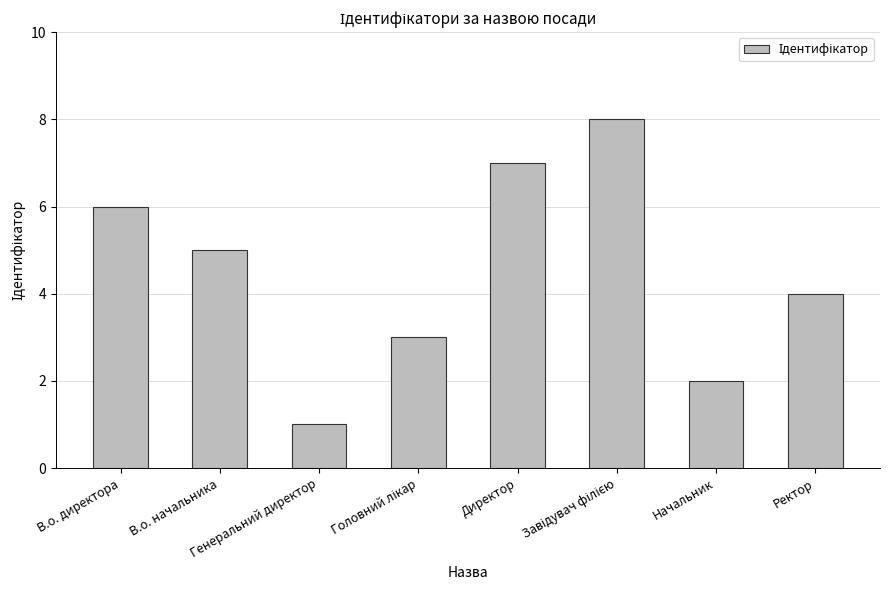

The chart shows a value of 2 at Начальник. True or false?

True